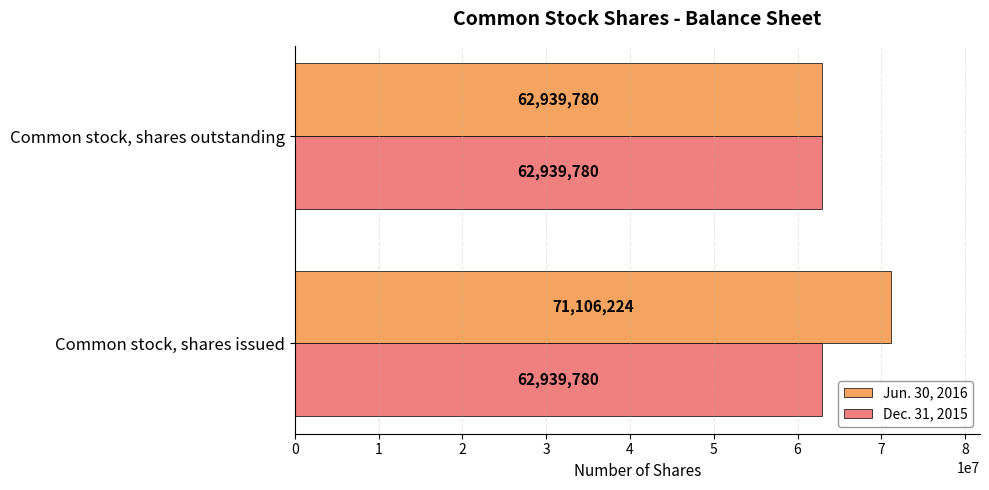

What are all the series names shown in the legend?

Jun. 30, 2016, Dec. 31, 2015